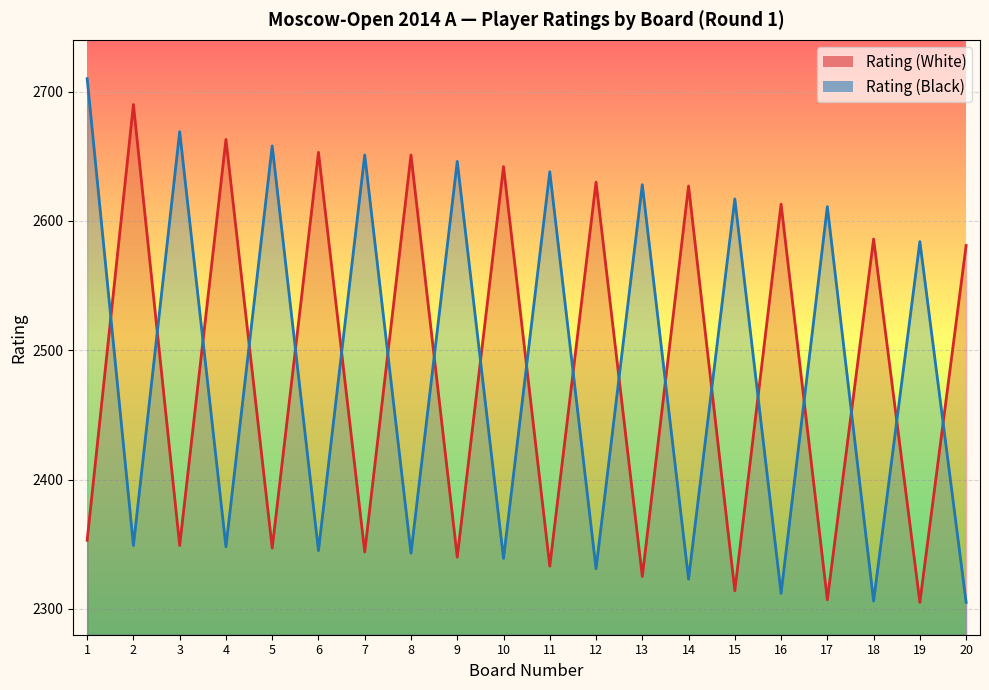

Reading left to right, extract all data points from this chart.

Rating (White): 1=2353	2=2690	3=2349	4=2663	5=2347	6=2653	7=2344	8=2651	9=2340	10=2642	11=2333	12=2630	13=2325	14=2627	15=2314	16=2613	17=2307	18=2586	19=2305	20=2581
Rating (Black): 1=2710	2=2349	3=2669	4=2348	5=2658	6=2345	7=2651	8=2343	9=2646	10=2339	11=2638	12=2331	13=2628	14=2323	15=2617	16=2312	17=2611	18=2306	19=2584	20=2305